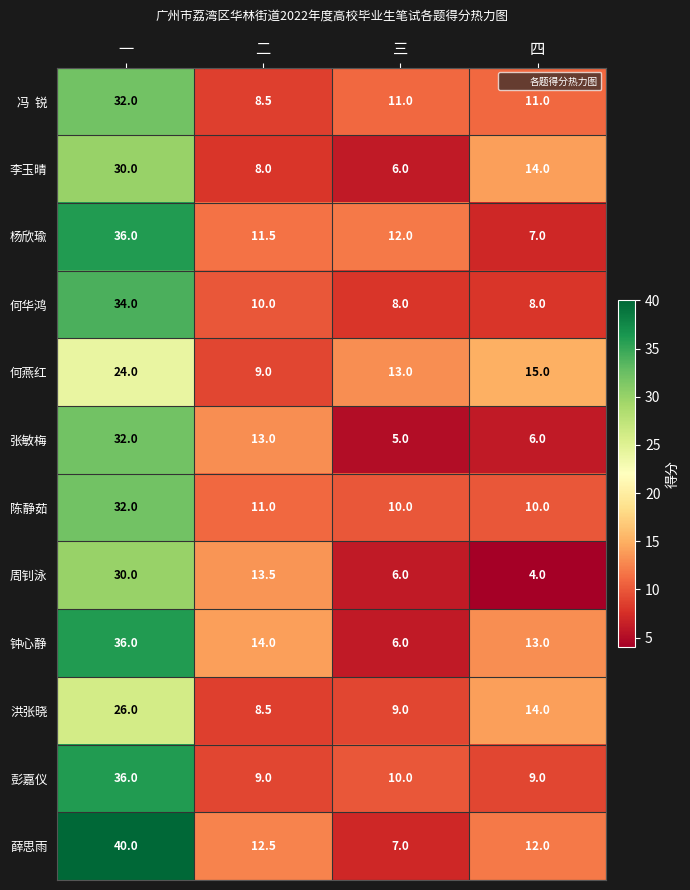

How many data points does each series have?

4